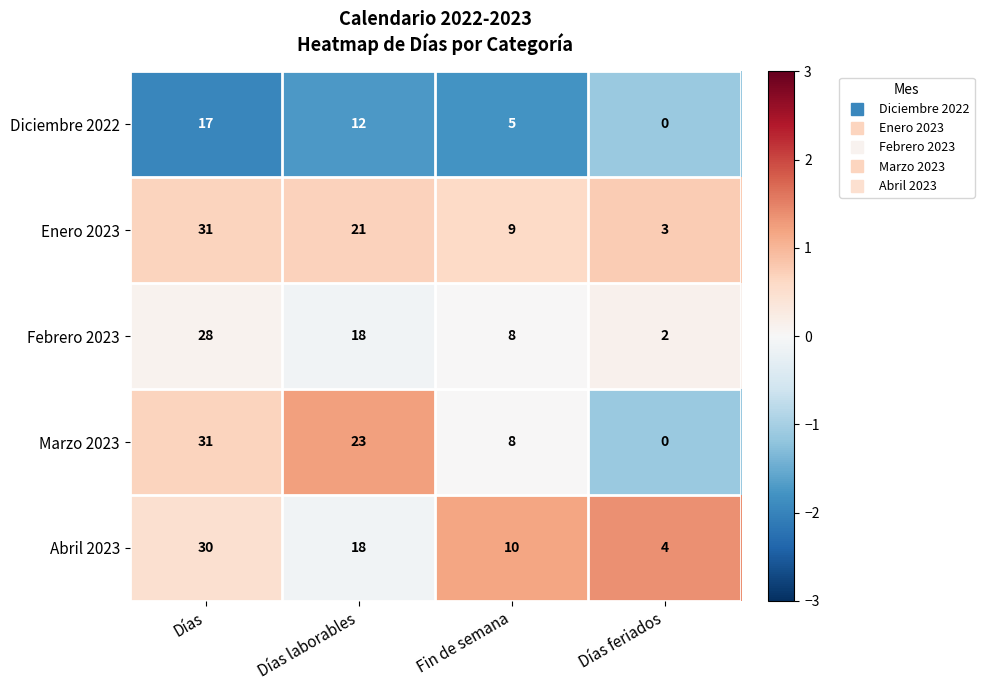

How many series are shown in this chart?

5